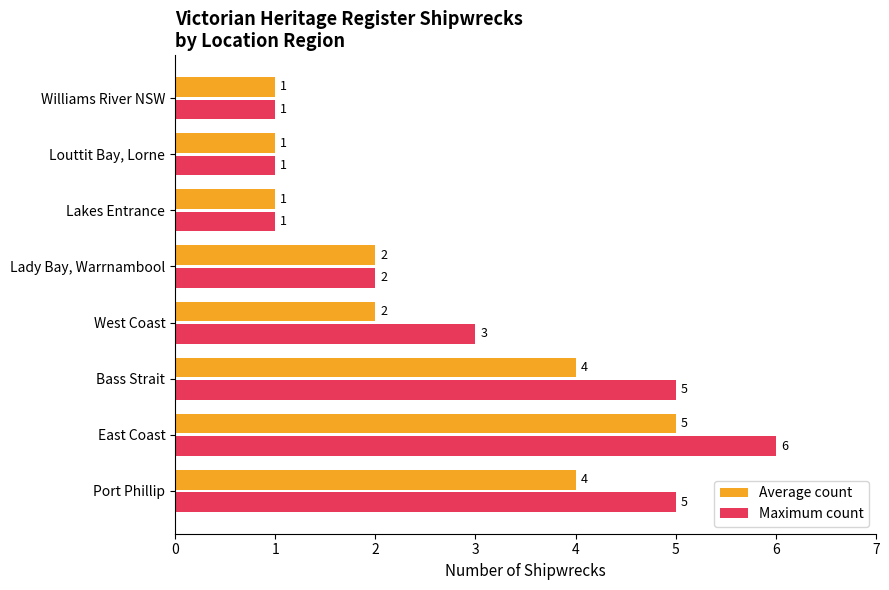

Which series has the widest spread of values?

Maximum count